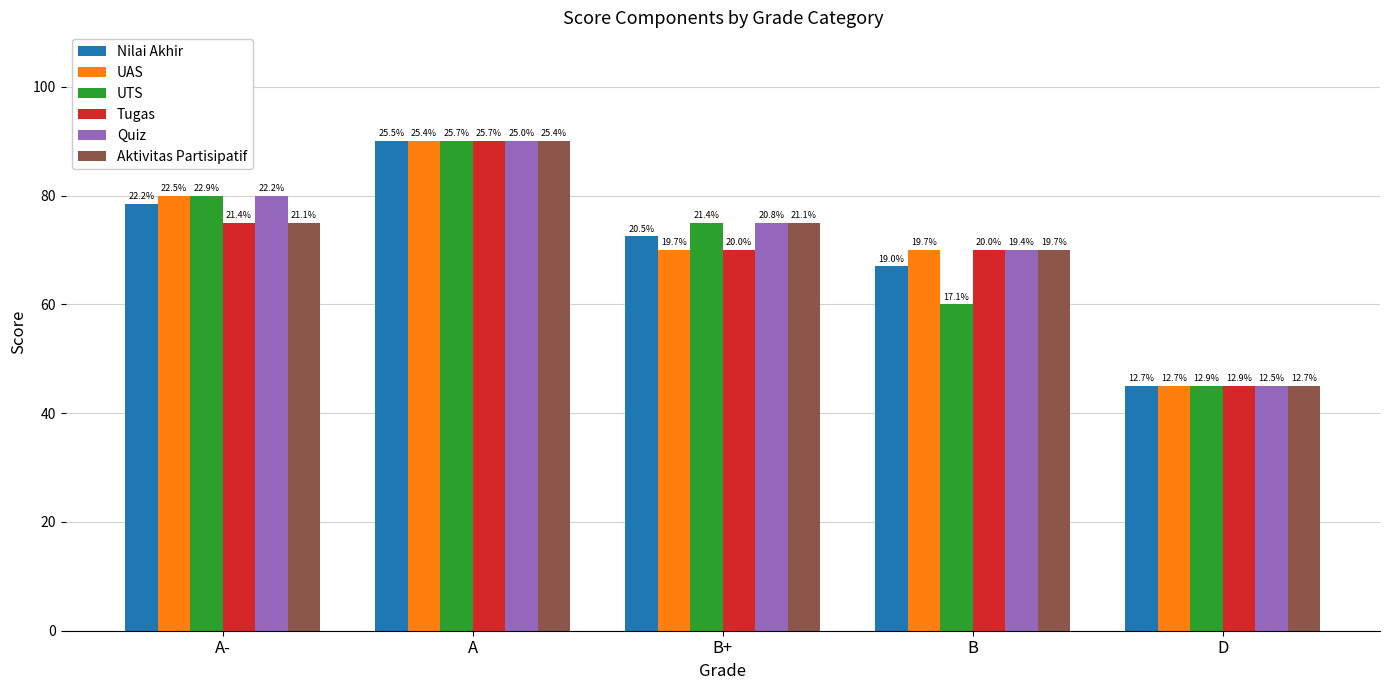

The value of Nilai Akhir at B+ is 72.5. True or false?

True